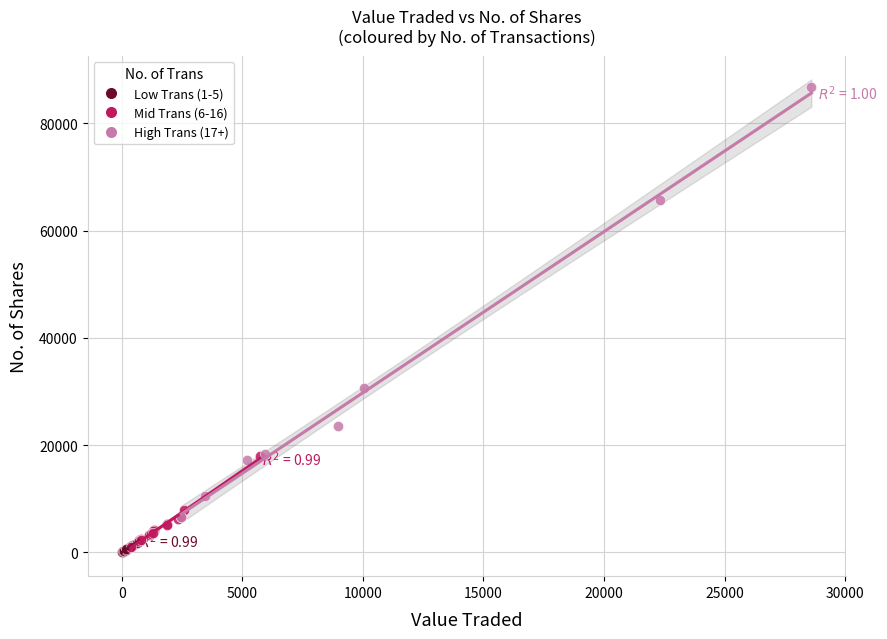

Which series reaches the maximum Y coordinate?

High Trans (17+)